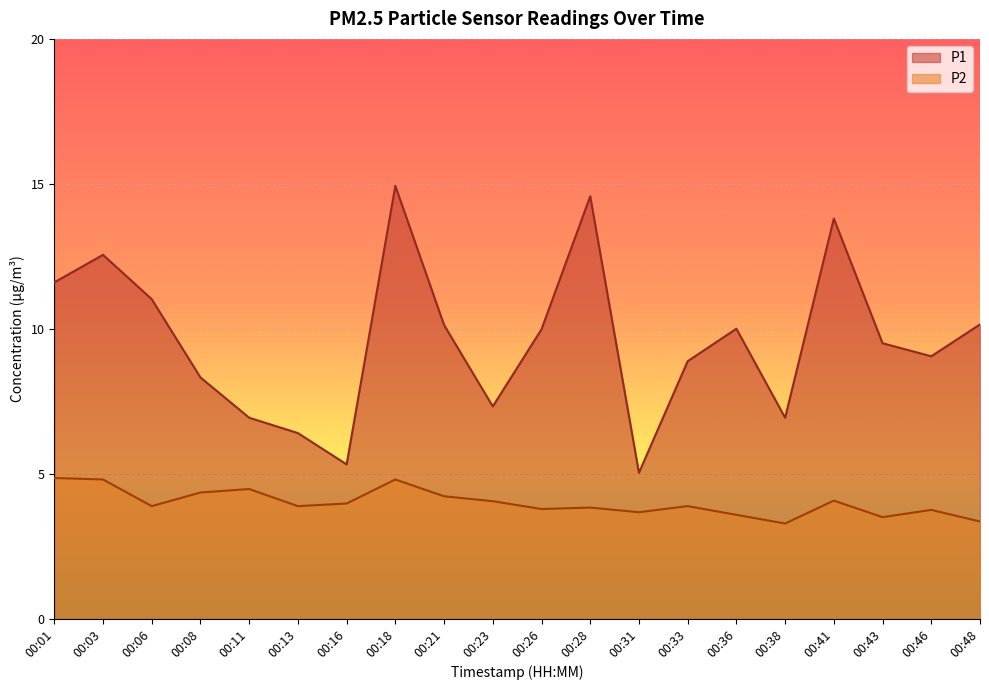

At which category does P2 reach its first local valley?

00:06